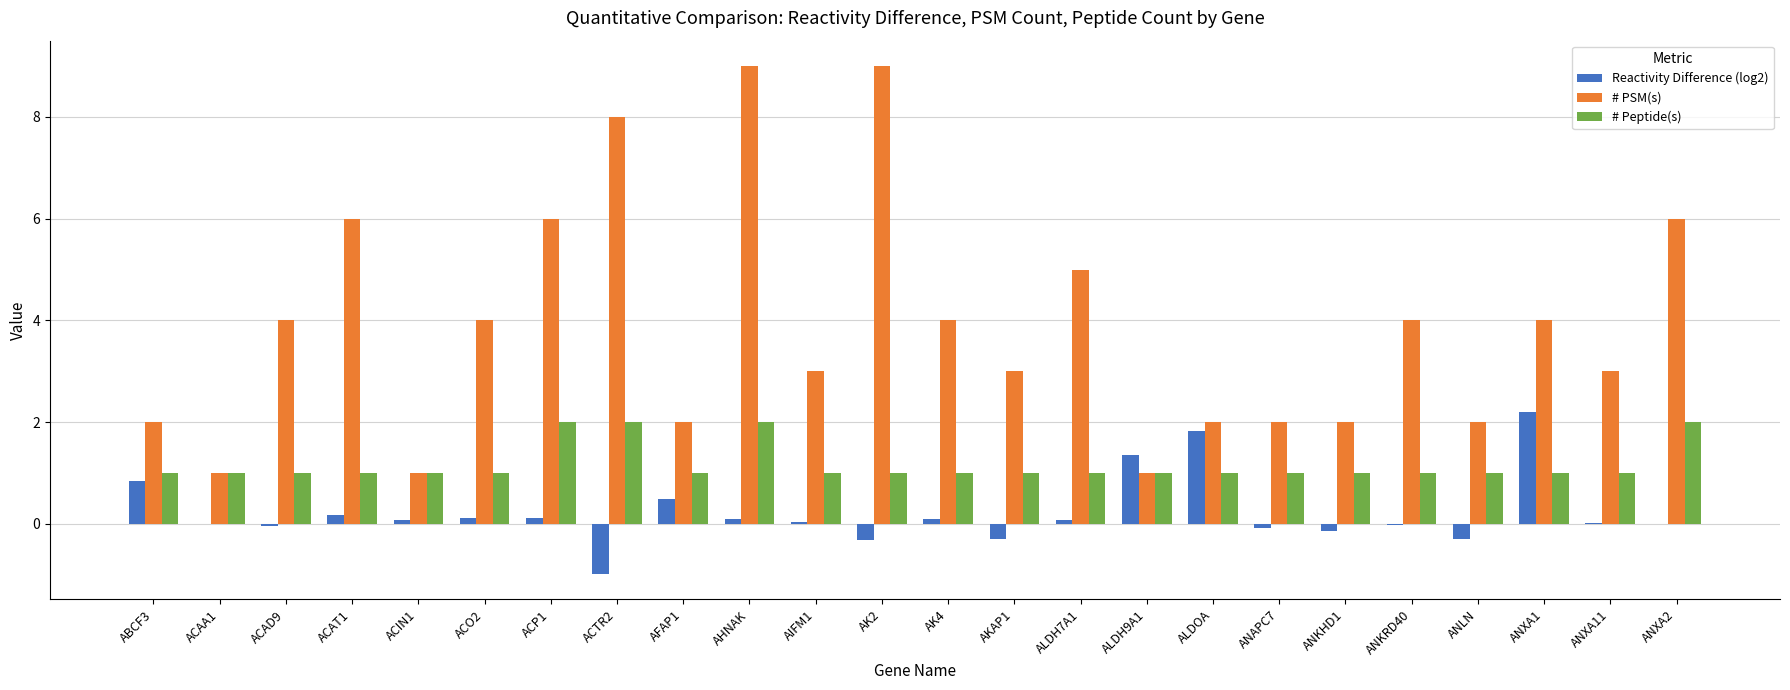

What are all the series names shown in the legend?

Reactivity Difference (log2), # PSM(s), # Peptide(s)